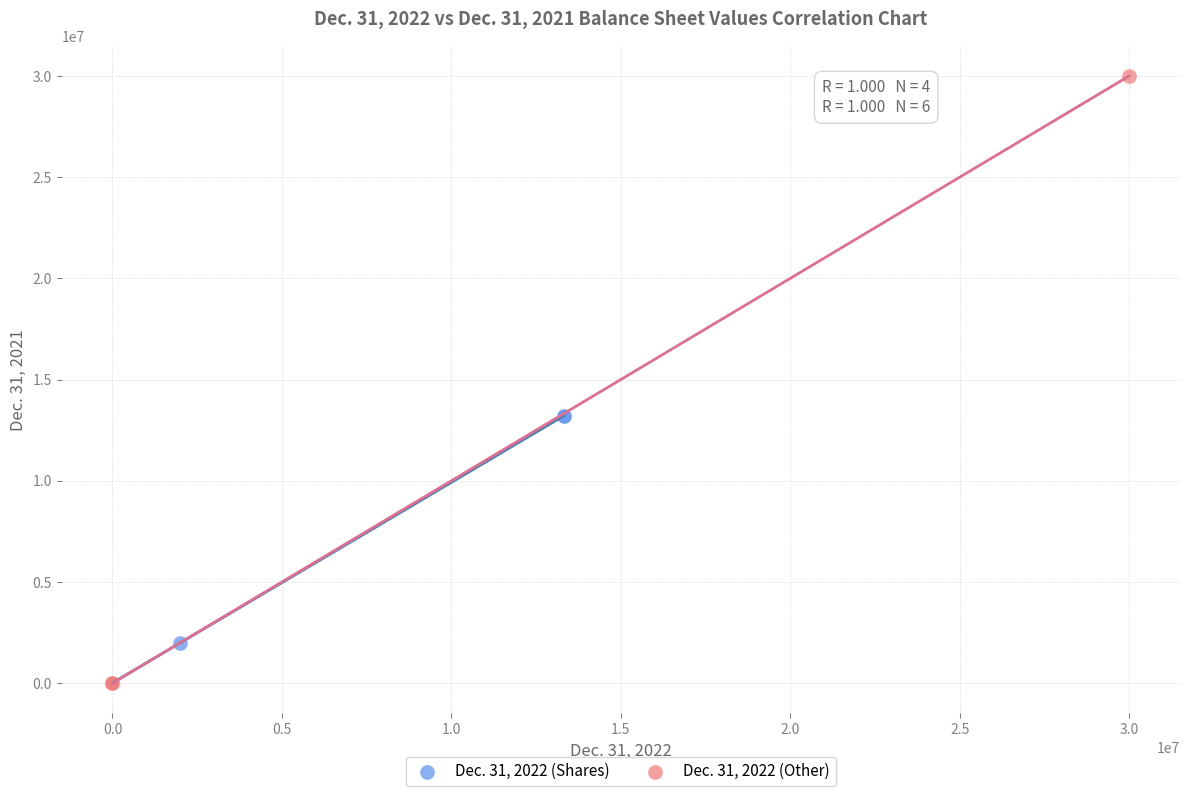

Which series contains the highest Y value?

Dec. 31, 2022 (Other)